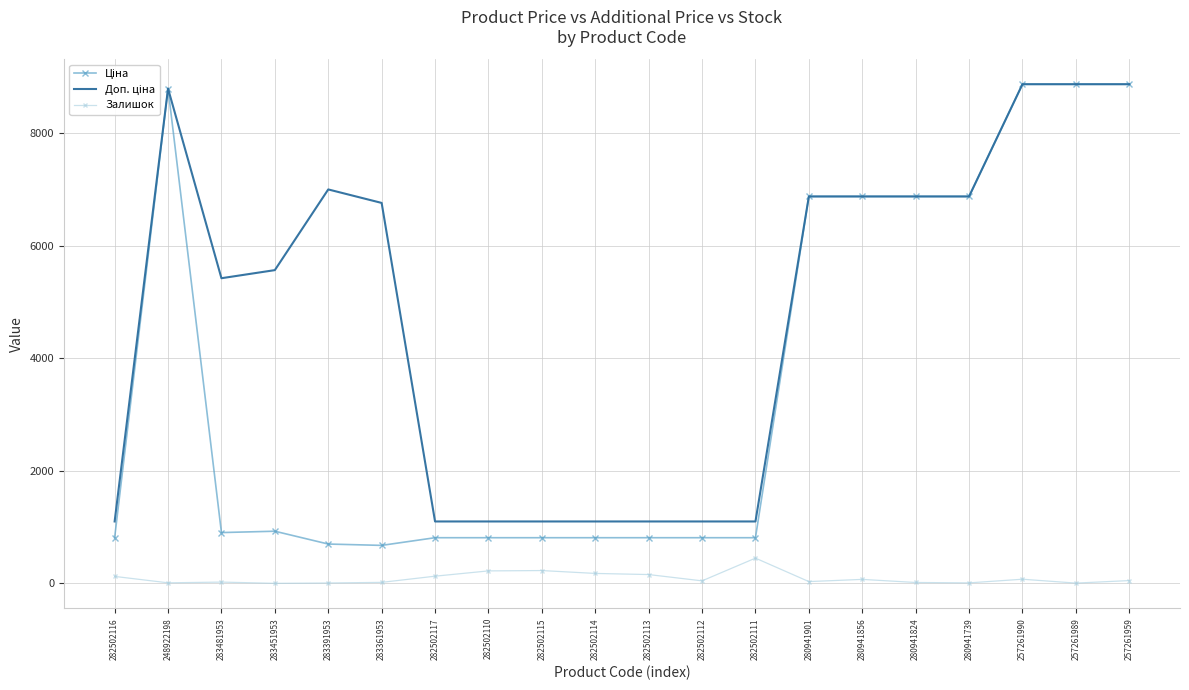

The Залишок series shows 51.0 at 257261959. True or false?

True